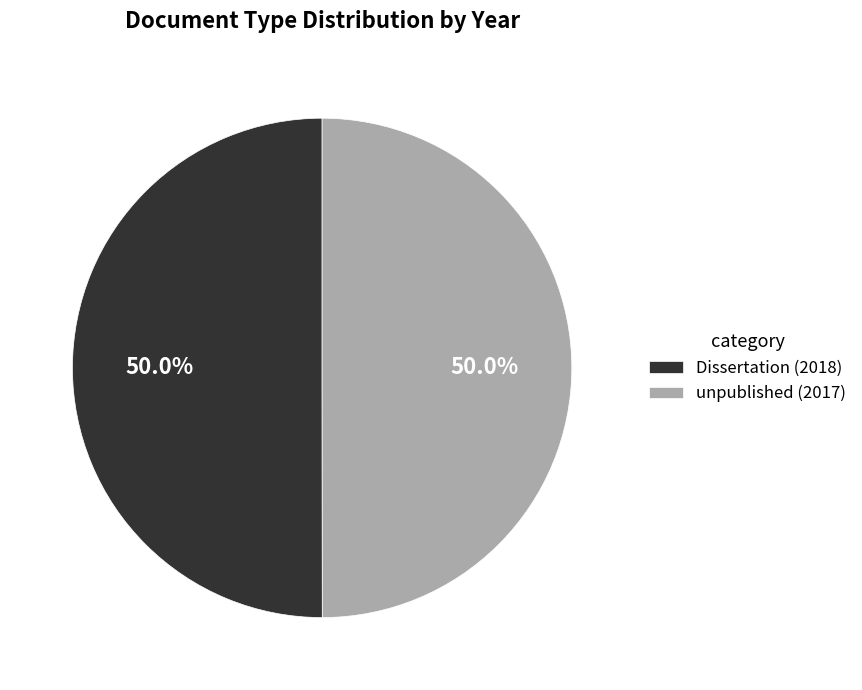

How many slices are in this pie chart?

2